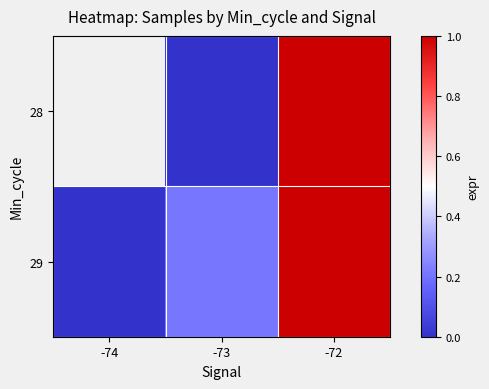

Count the 29 values in the range 0 to 1.

3